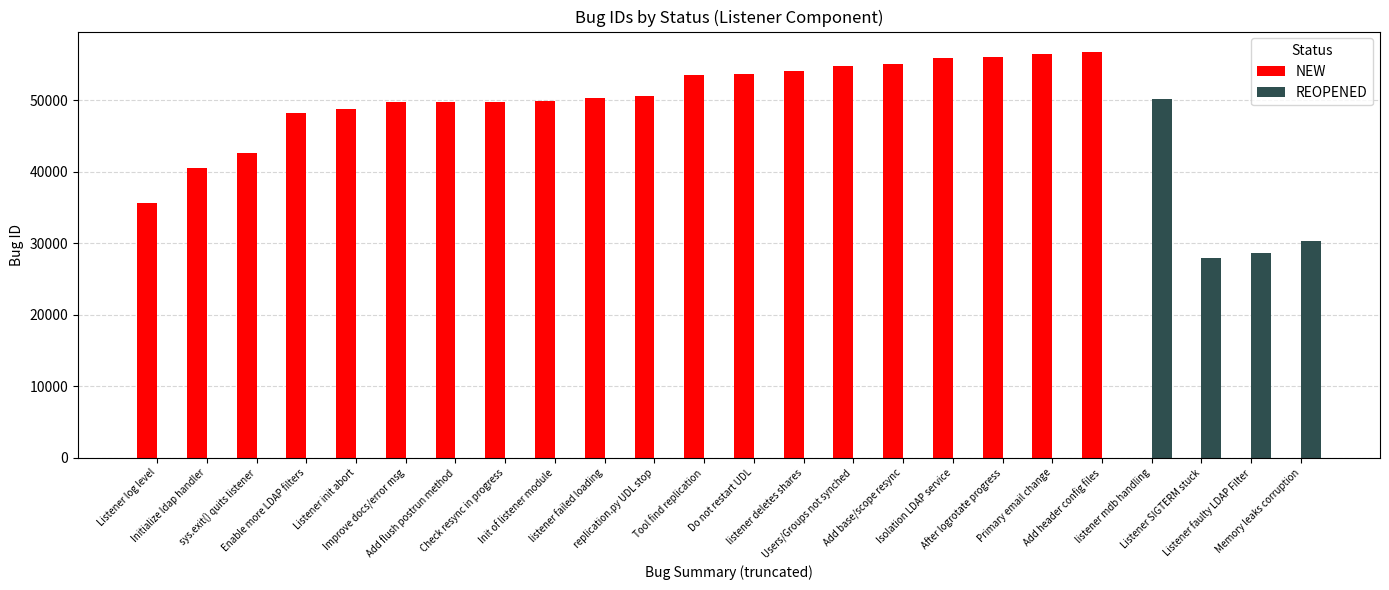

How many groups of bars are there?

24